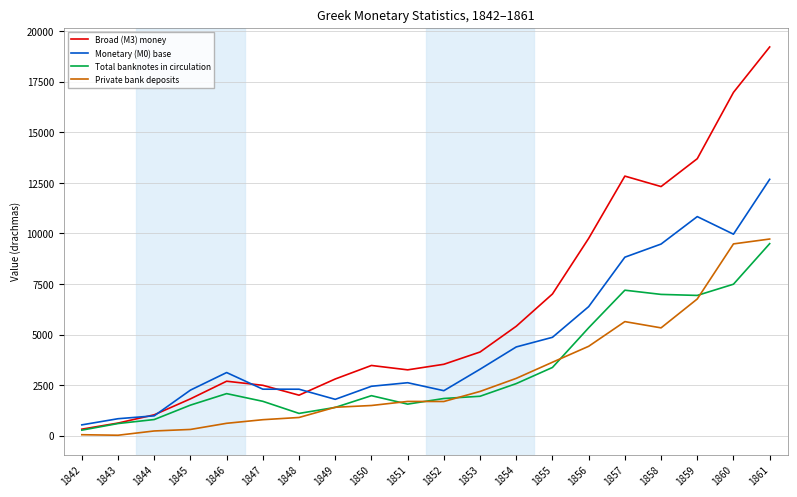

The Monetary (M0) base series shows 3754.4 at 1861. True or false?

False